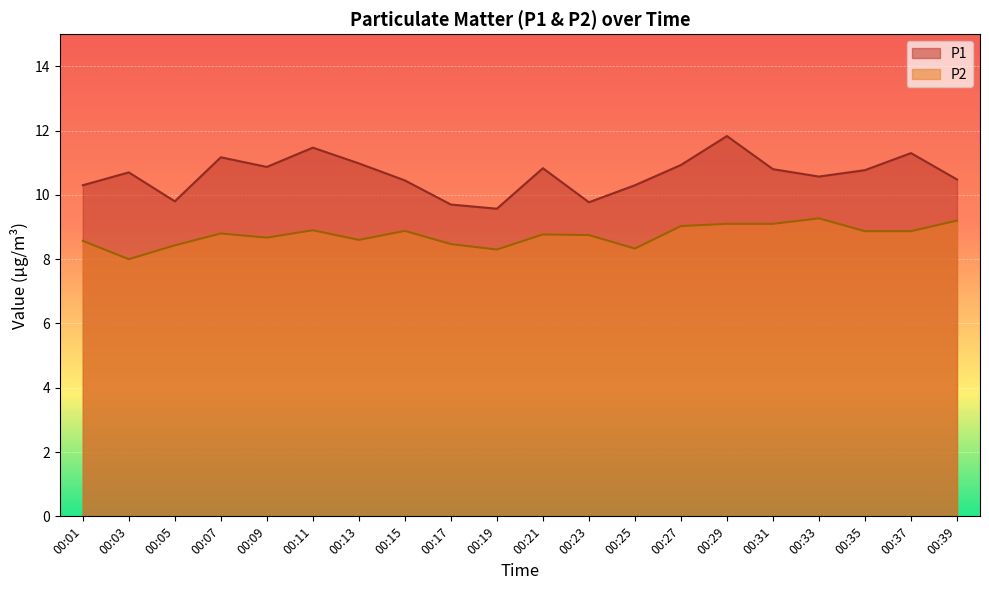

Count the number of categories in the chart.

20